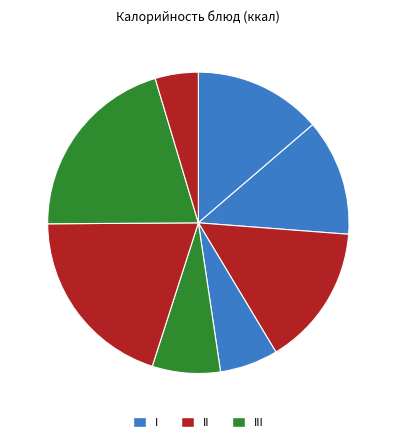

How many slices are in this pie chart?

8